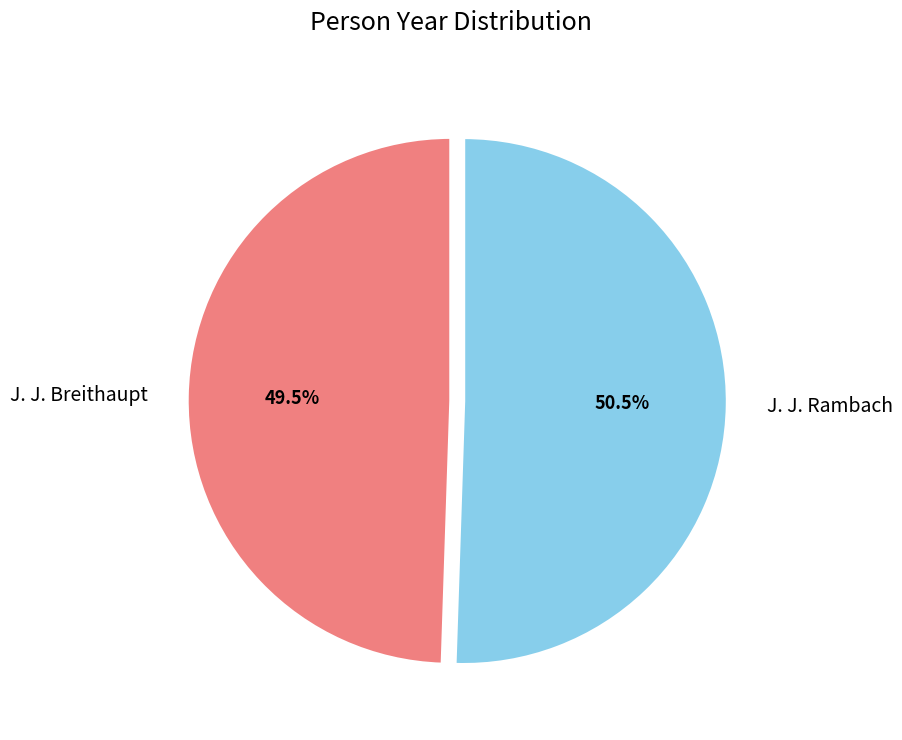

Which category accounts for the majority?

J. J. Rambach